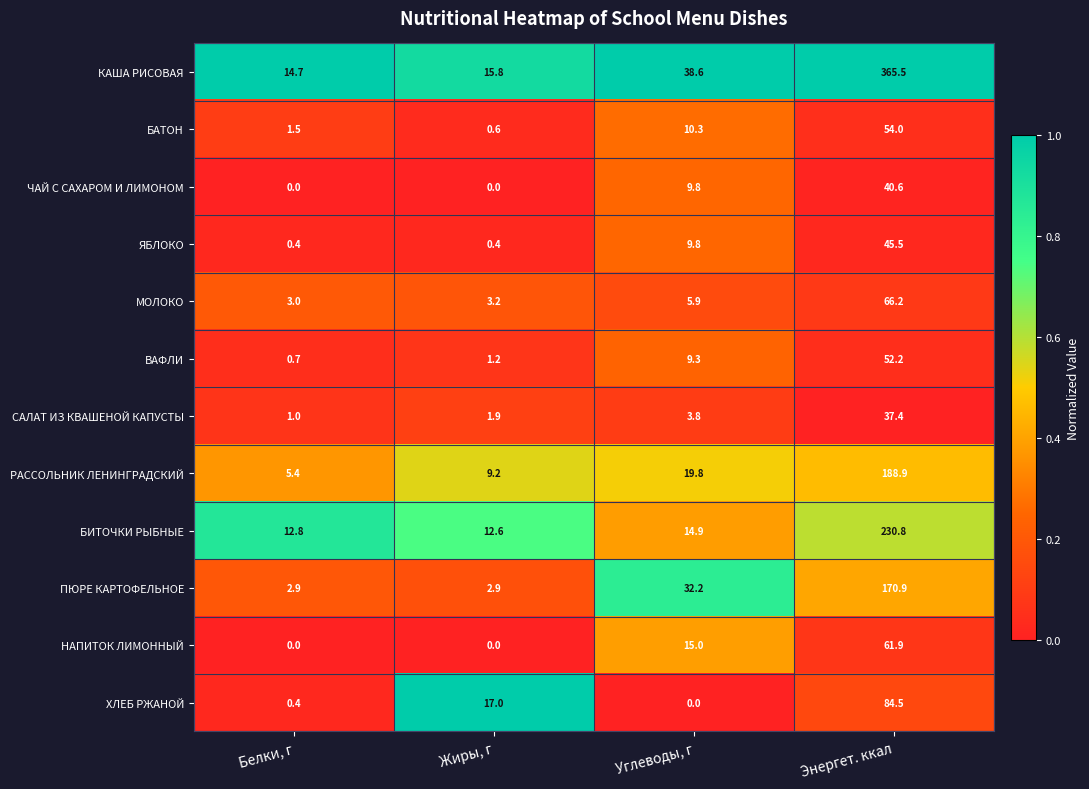

At which category is the sum across all series the highest?

Энергет. ккал